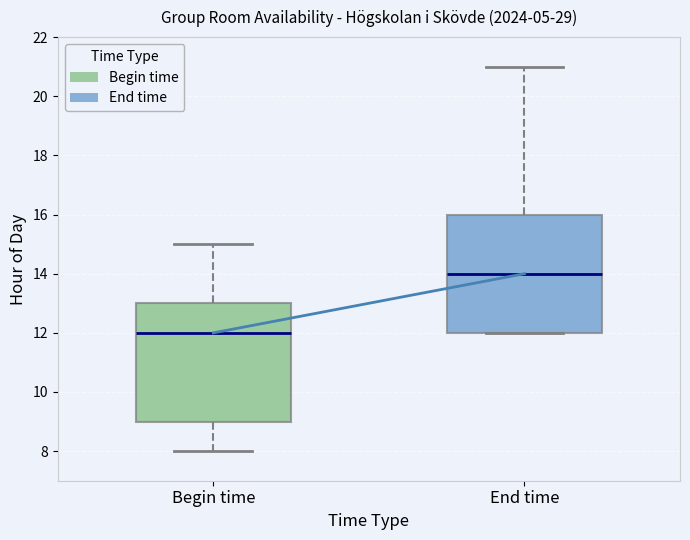

Reading left to right, read every box against the y-axis: the position of its median line, the range the box covers, and the ends of its whiskers. The values are not printed on the chart, so give them approximately, as read against the axis.

Begin time: median 12, box 9 to 13, whiskers 8 to 15
End time: median 14, box 12 to 16, whiskers 12 to 21